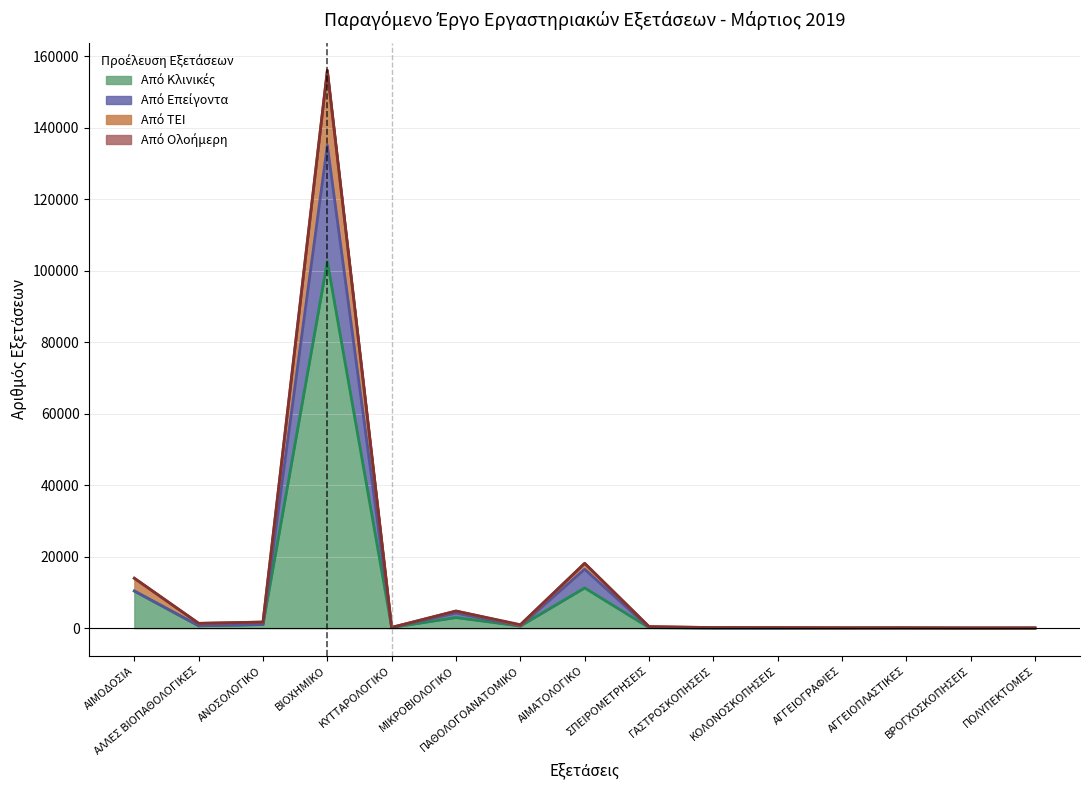

True or false: Σύνολο and Από Κλινικές intersect in this chart.

False